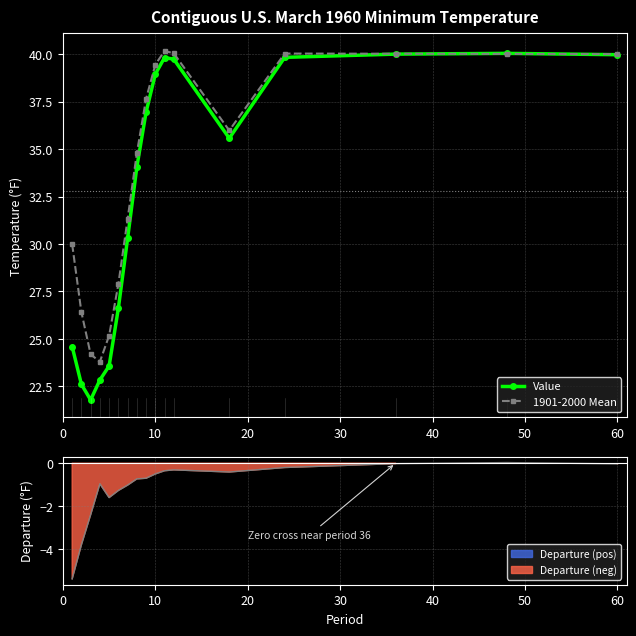

What is the maximum value for 1901-2000 Mean?

40.2